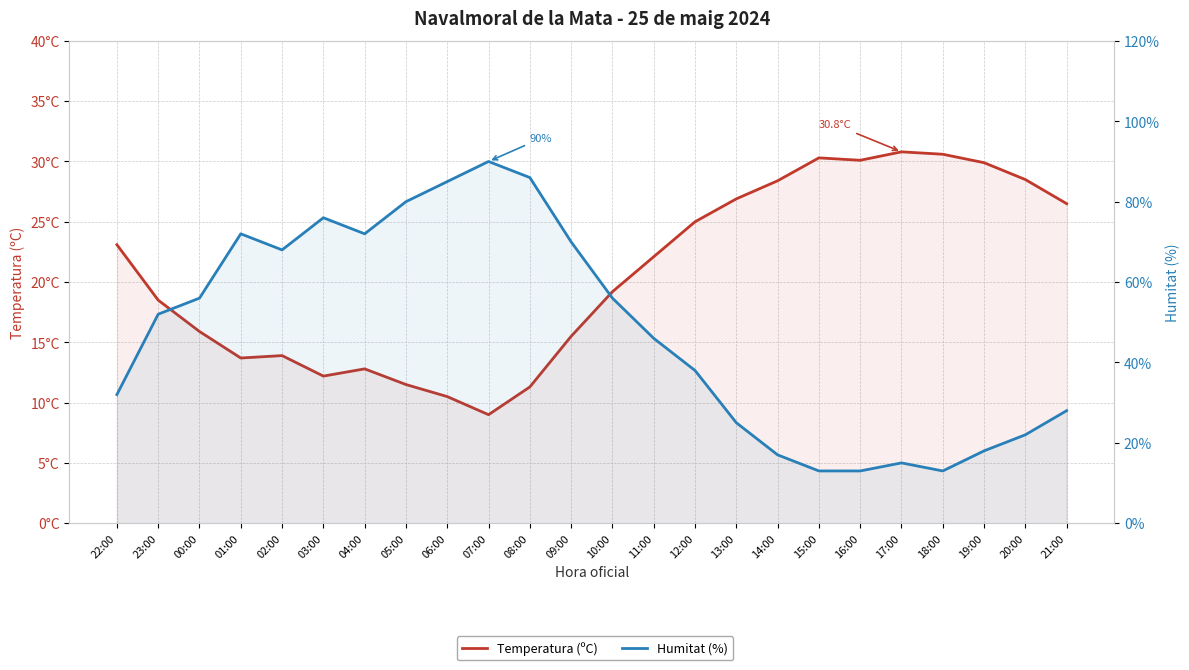

Which series has the largest total across all categories?

Humitat (%)